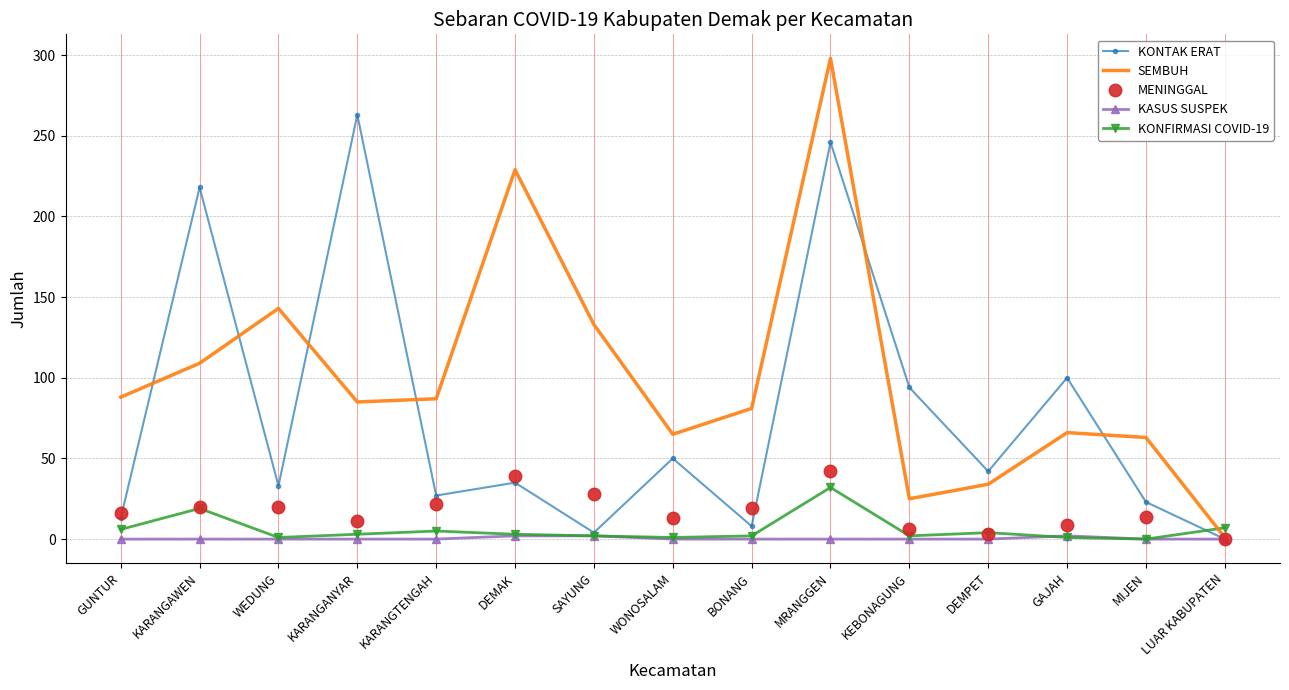

How many KASUS SUSPEK values are between 0 and 1?

12